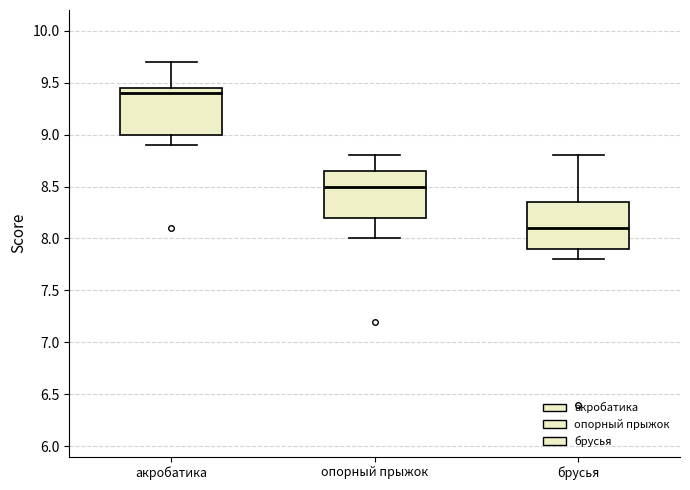

Reading left to right, read every box against the y-axis: the position of its median line, the range the box covers, and the ends of its whiskers. The values are not printed on the chart, so give them approximately, as read against the axis.

акробатика: median 9.40, box 9.00 to 9.45, whiskers 8.90 to 9.70
опорный прыжок: median 8.50, box 8.20 to 8.65, whiskers 8.00 to 8.80
брусья: median 8.10, box 7.90 to 8.35, whiskers 7.80 to 8.80